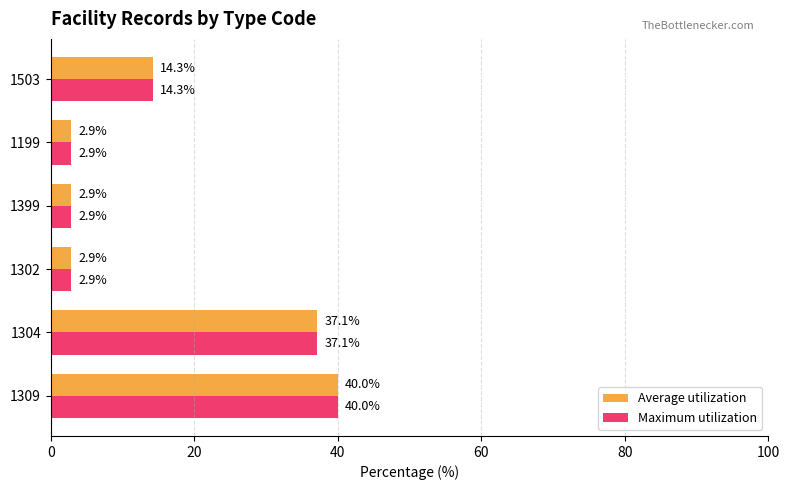

What is the sum of the Maximum utilization values at 1309 and 1503?

54.3